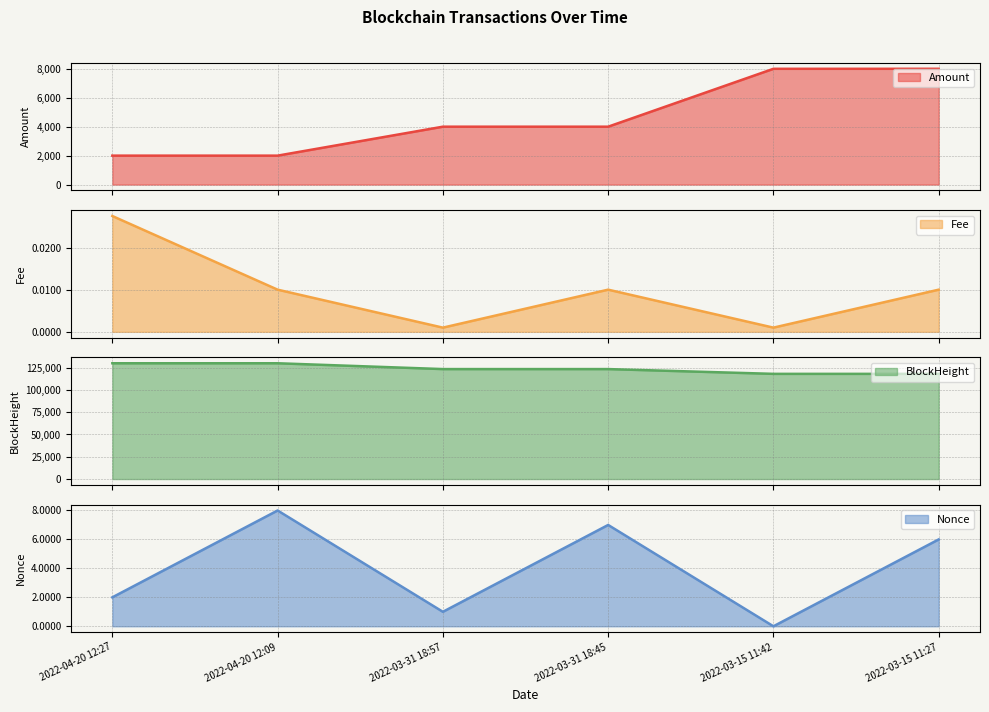

How many lines are shown in the chart?

4